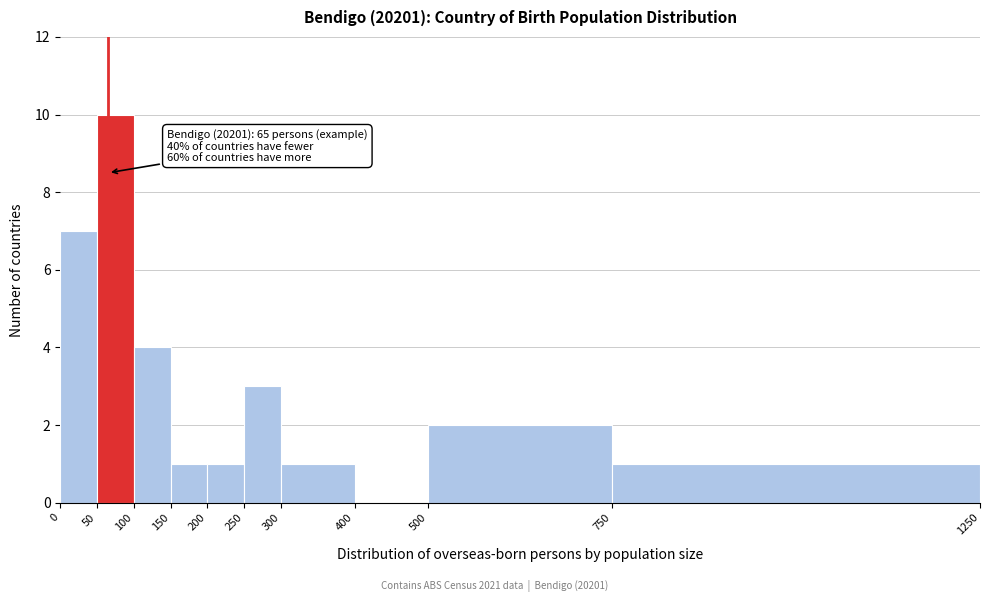

Over which range of the x-axis is the bar tallest?

50 to 100